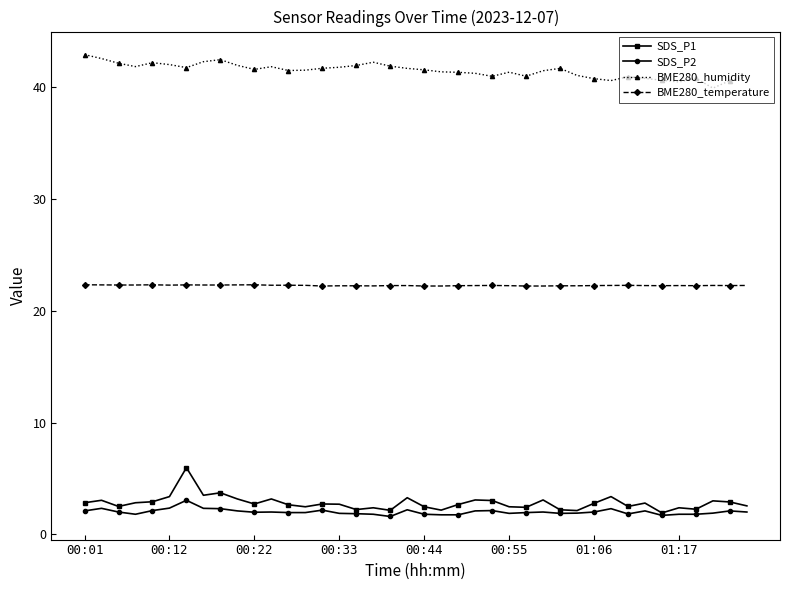

List the series in order of their peak value, highest first.

BME280_humidity, BME280_temperature, SDS_P1, SDS_P2